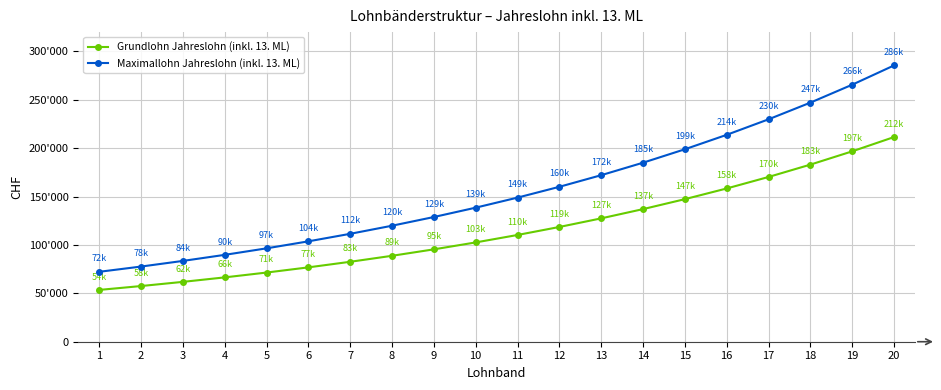

Is this an area chart (filled region under the line)?

No